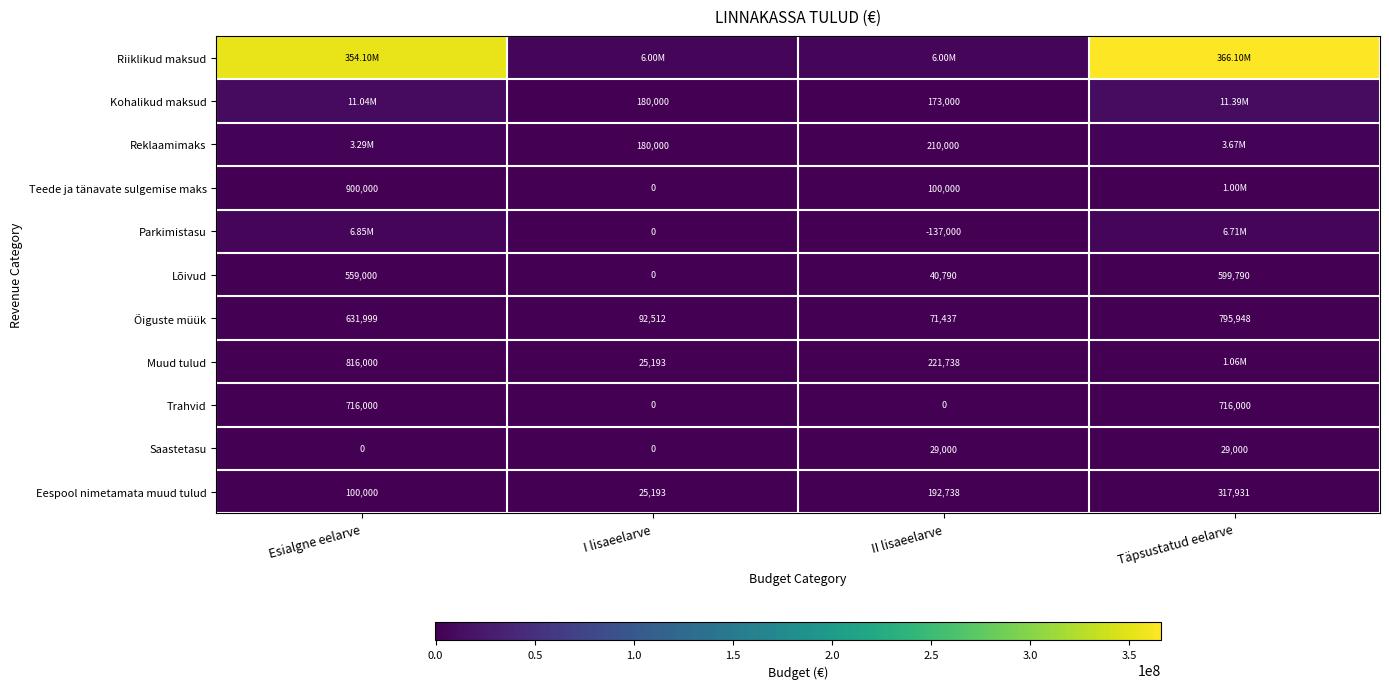

What is the sum of all Õiguste müük values?

1591896